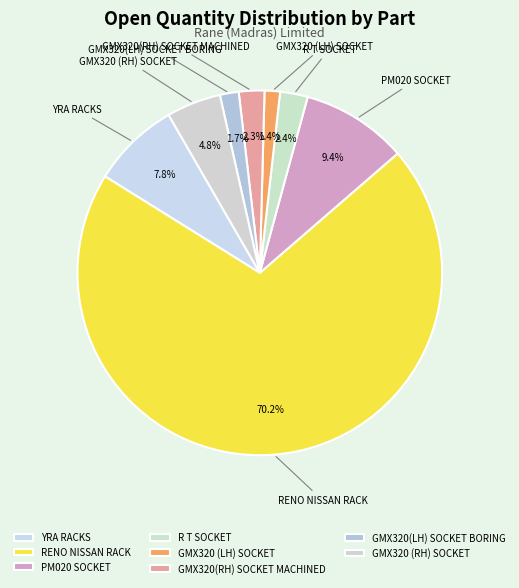

Does any single category account for the majority?

Yes